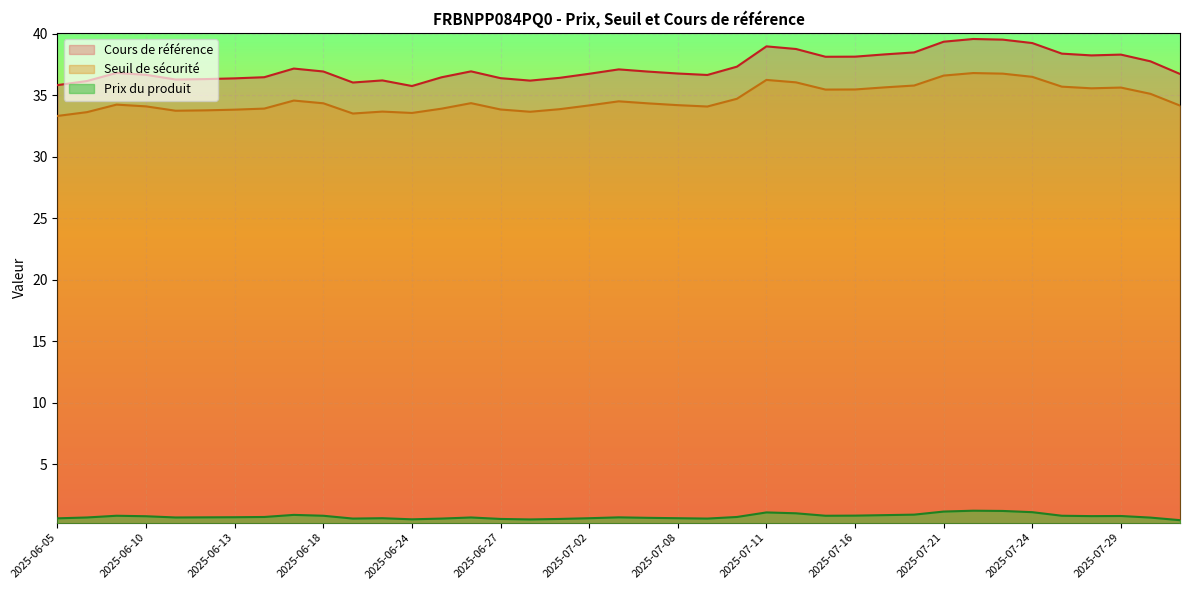

List the series in order of their peak value, lowest first.

Prix du produit, Seuil de sécurité, Cours de référence